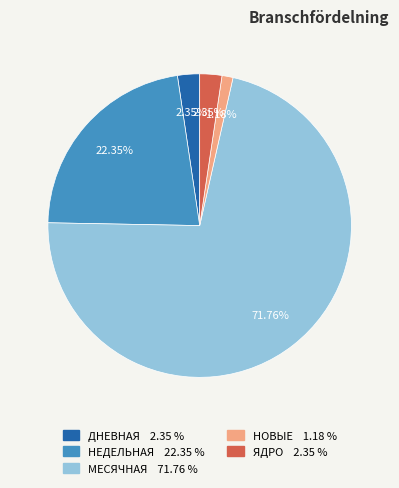

Is there any slice that represents more than half of the pie?

Yes